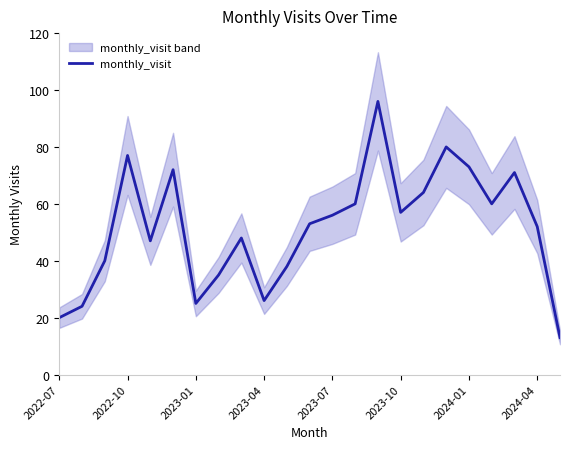

Is it true that monthly_visit equals 20 at 2022-07?

True